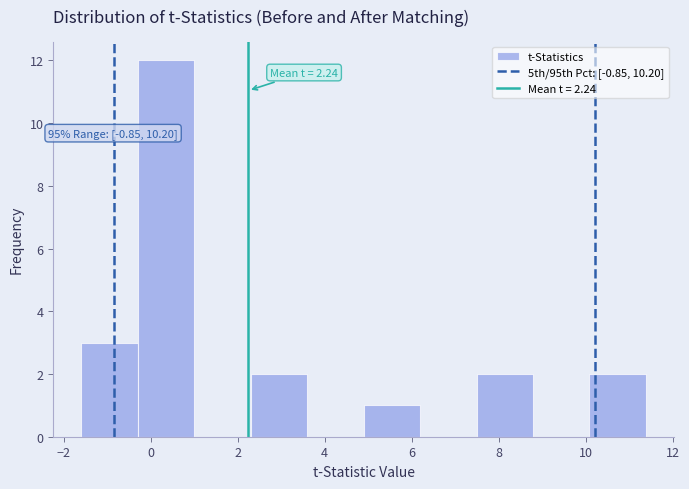

Which range on the x-axis has the tallest bar?

-0.2 to 1.0